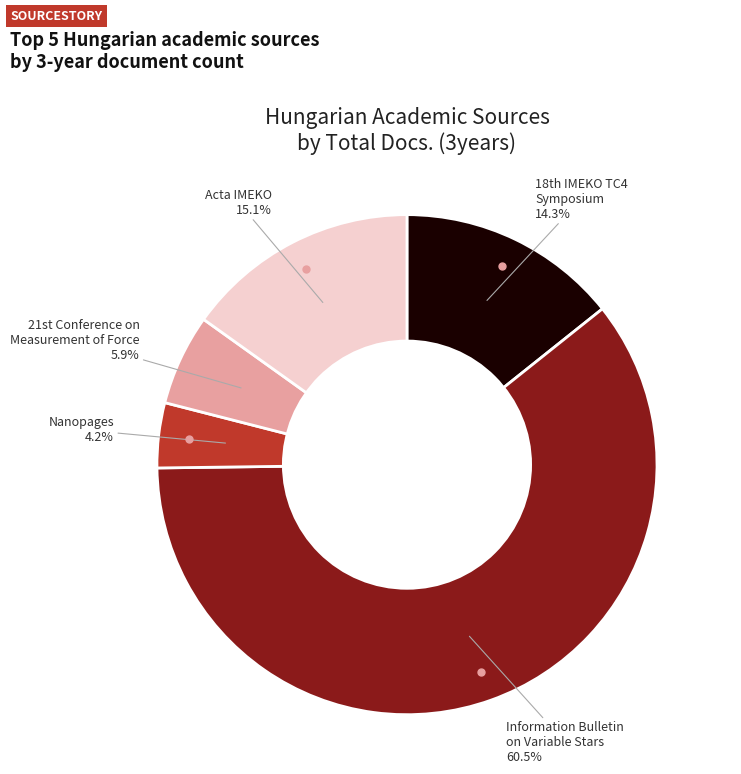

Is there a majority slice in this chart?

Yes